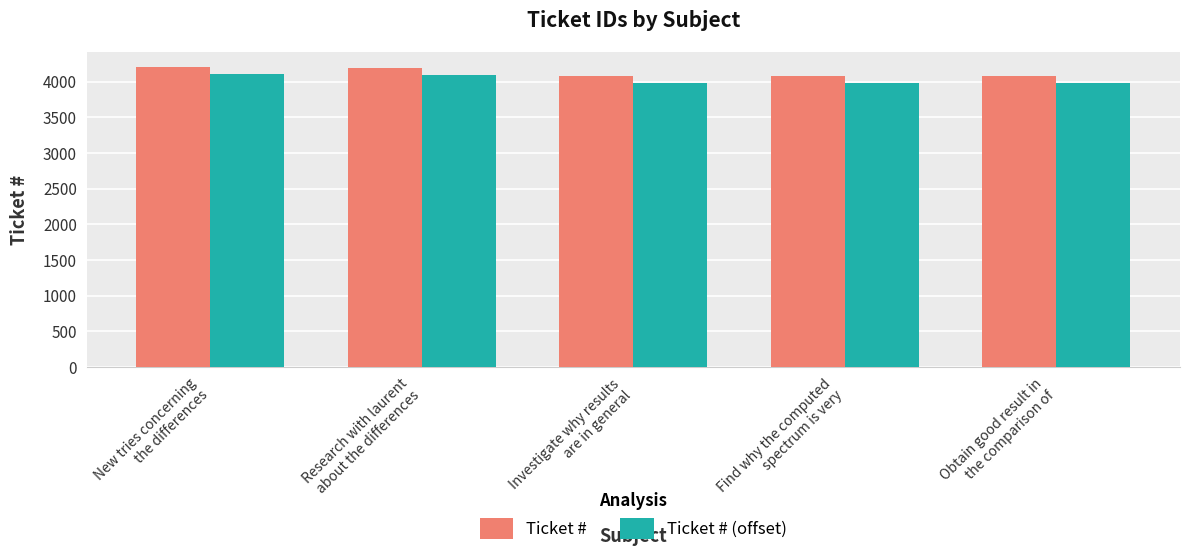

What is the difference between the Ticket # values at Investigate why results
are in general and New tries concerning
the differences?

123